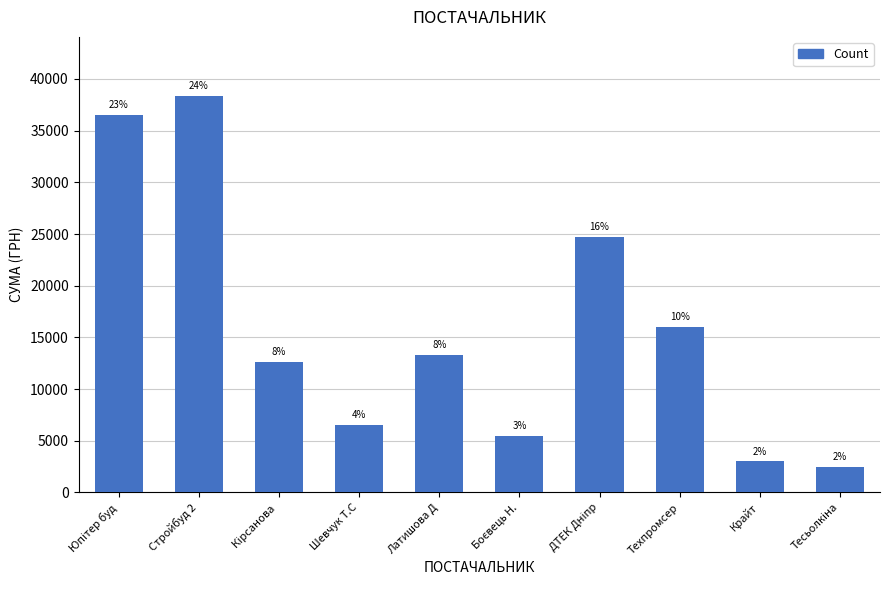

Reading left to right, transcribe all the data shown in this chart.

36490.0	38323.2	12590.0	6570.0	13320.0	5465.0	24737.1	15984.0	3000.0	2500.0